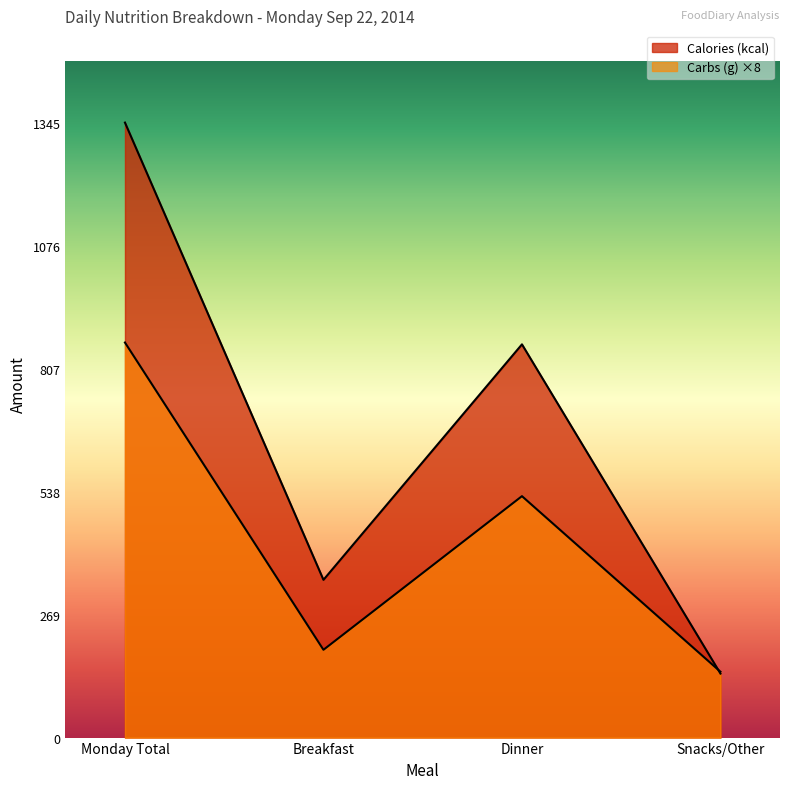

List the series in order of their peak value, lowest first.

Carbs (g), Calories (kcal)